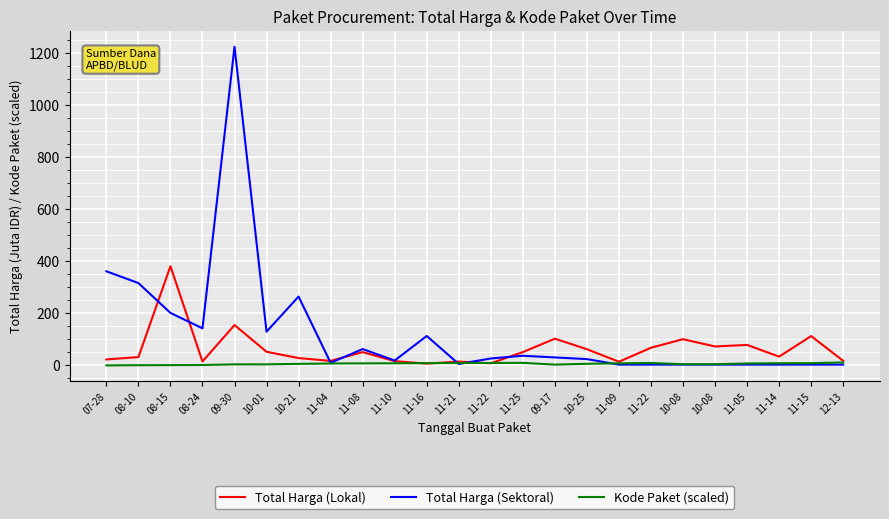

Reading left to right, list all the values displayed in this chart.

Total Harga (Lokal): 19.9	29.0	379.1	12.0	152.5	49.5	25.2	14.4	48.1	13.4	3.8	11.8	5.1	48.1	100.0	59.4	11.1	65.0	98.0	70.0	75.9	30.8	110.0	14.8
Total Harga (Sektoral): 359.5	314.1	199.2	139.8	1224.7	127.0	262.1	6.9	59.9	15.8	110.4	2.4	23.7	34.1	27.7	21.2	0.0	0.0	0.0	0.0	0.0	0.0	0.0	0.0
Kode Paket (scaled): -2.9	-2.2	-1.9	-1.5	1.0	1.0	2.9	4.4	4.8	5.1	5.7	6.2	6.4	6.7	0.0	3.2	4.9	6.4	1.6	1.6	4.5	5.4	5.5	8.5